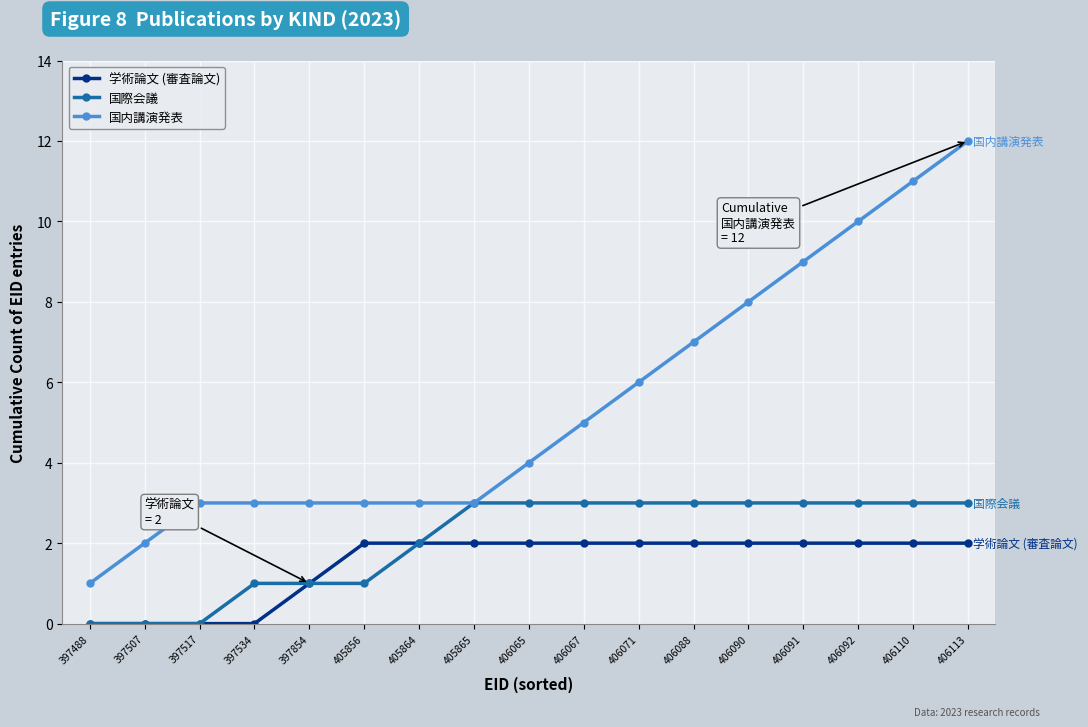

Reading left to right, transcribe all the data shown in this chart.

学術論文 (審査論文): 0	0	0	0	1	2	2	2	2	2	2	2	2	2	2	2	2
国際会議: 0	0	0	1	1	1	2	3	3	3	3	3	3	3	3	3	3
国内講演発表: 1	2	3	3	3	3	3	3	4	5	6	7	8	9	10	11	12